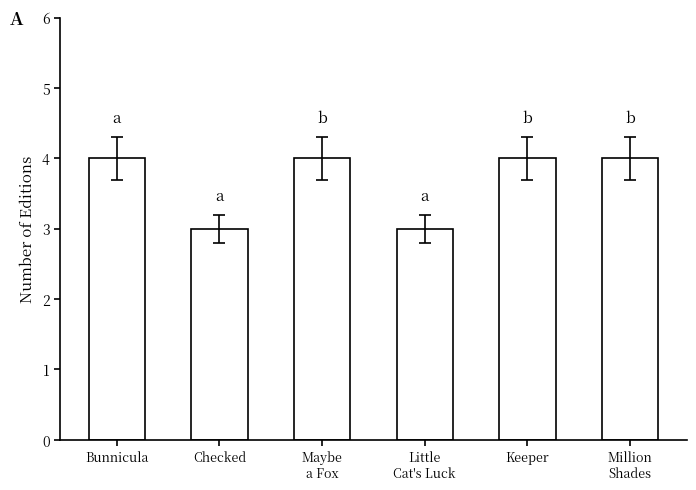

What is the value of the 5th bar from the left?

4